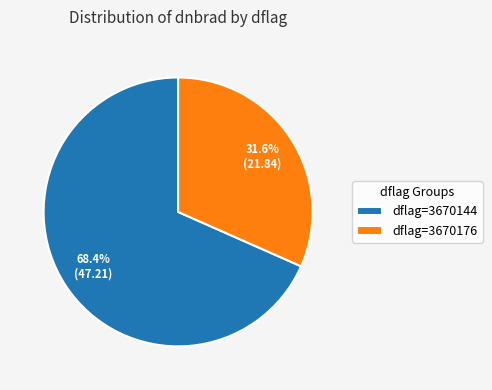

Which slice is the largest?

dflag=3670144